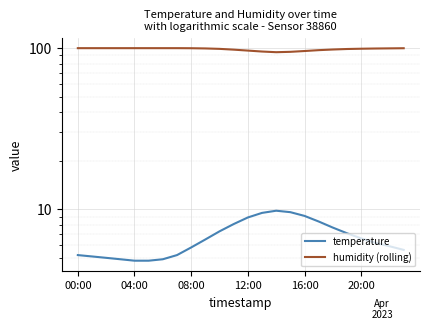

True or false: humidity (rolling) and temperature cross at least once.

False